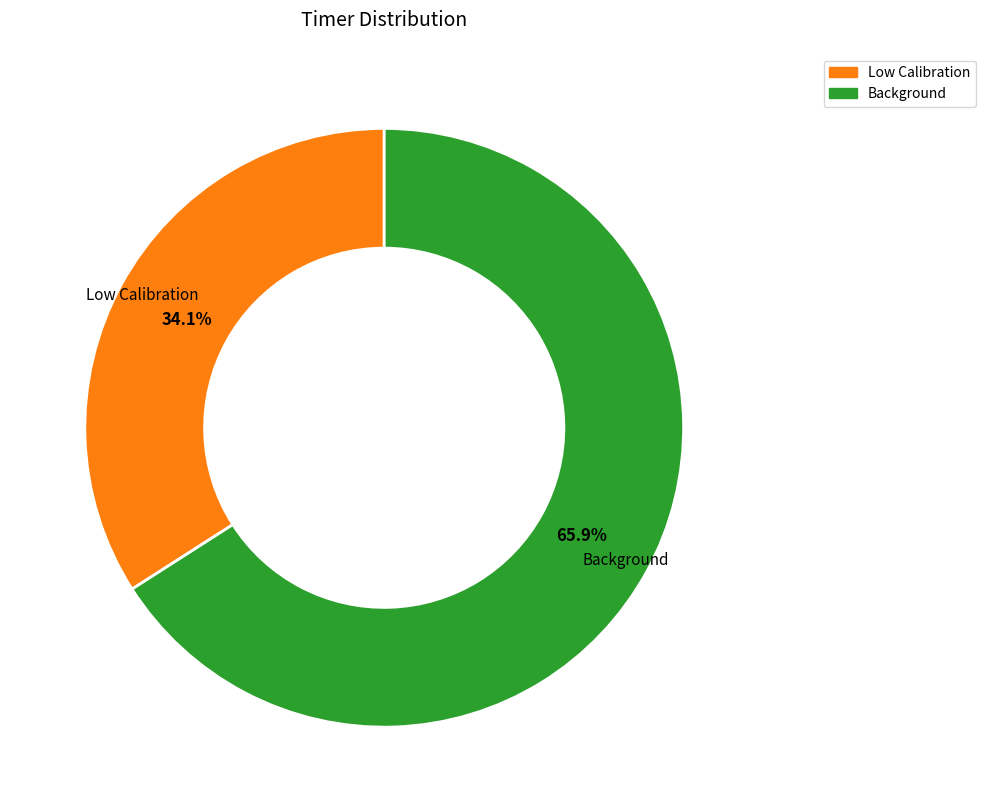

Count the number of slices in the pie.

2